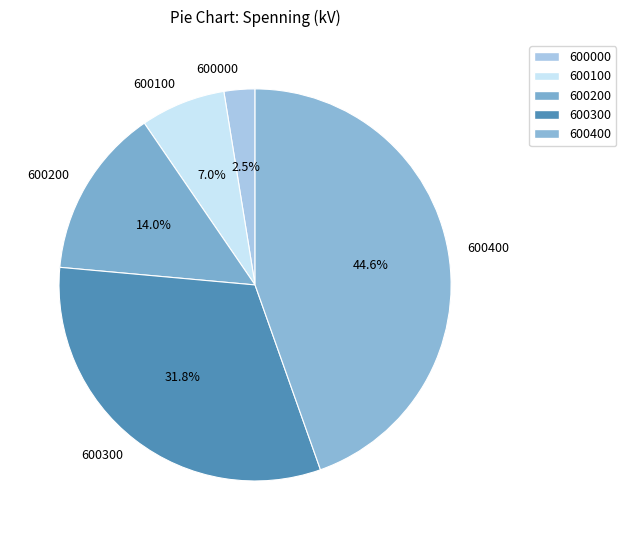

True or false: 600200 accounts for 14% of the total.

True